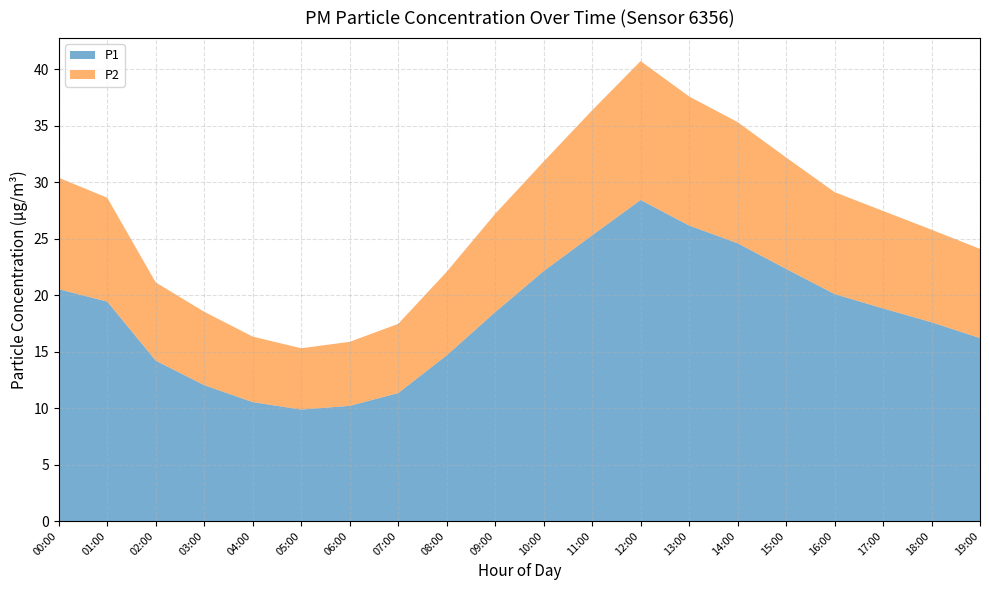

Reading right to left, list all the values displayed in this chart.

P1: 16.2	17.6	18.8	20.1	22.3	24.6	26.2	28.4	25.3	22.1	18.5	14.7	11.3	10.2	9.9	10.5	12.0	14.2	19.4	20.5
P2: 7.9	8.2	8.6	9.0	9.9	10.7	11.4	12.3	11.1	9.7	8.7	7.4	6.1	5.7	5.4	5.8	6.5	6.9	9.2	9.9